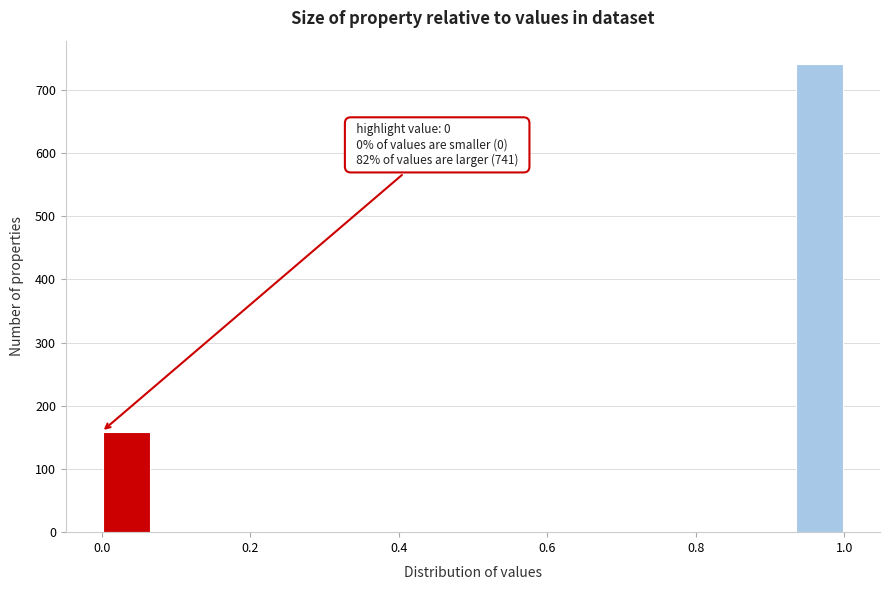

Around what value on the x-axis is the tallest bar? Give the approximate position of its centre, as read against the axis.

0.96